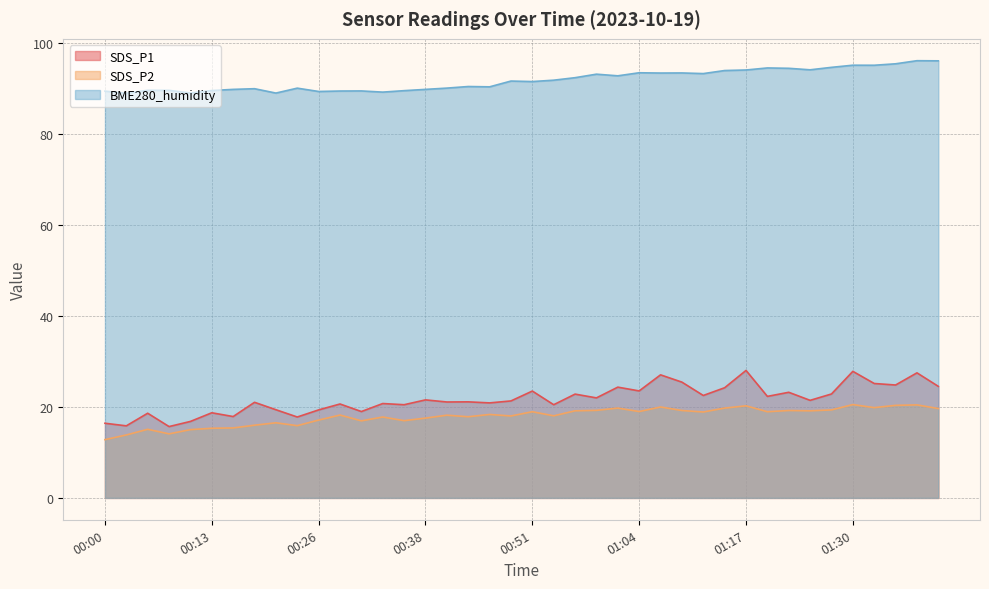

What is the value of the BME280_humidity point at the 28th from the left?

93.3